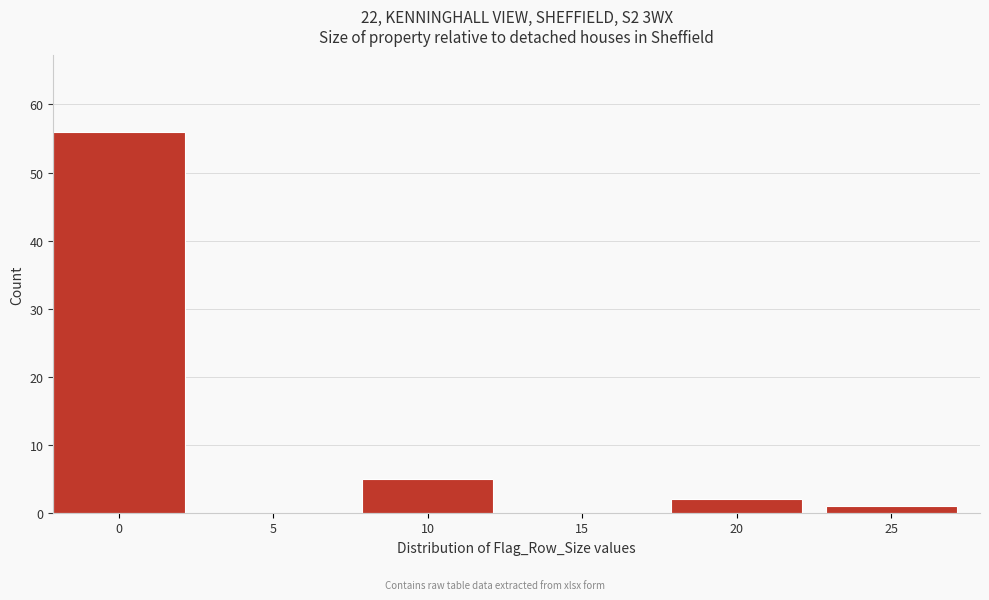

Reading left to right, extract all data points from this chart.

0=56	5=0	10=5	15=0	20=2	25=1